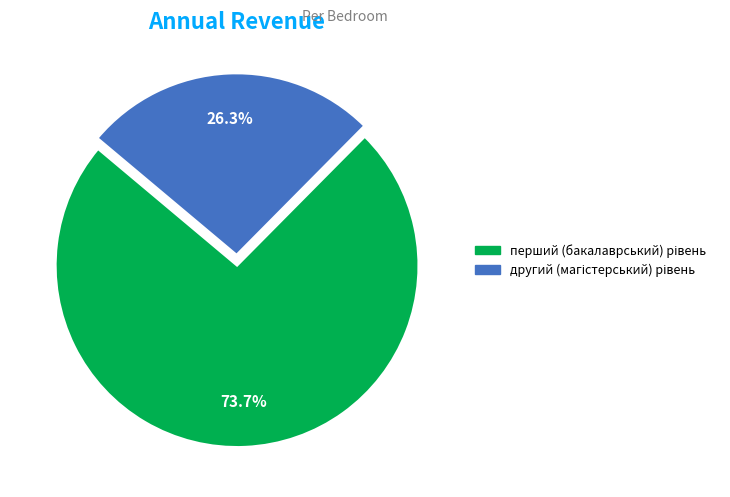

Does any single category account for the majority?

Yes